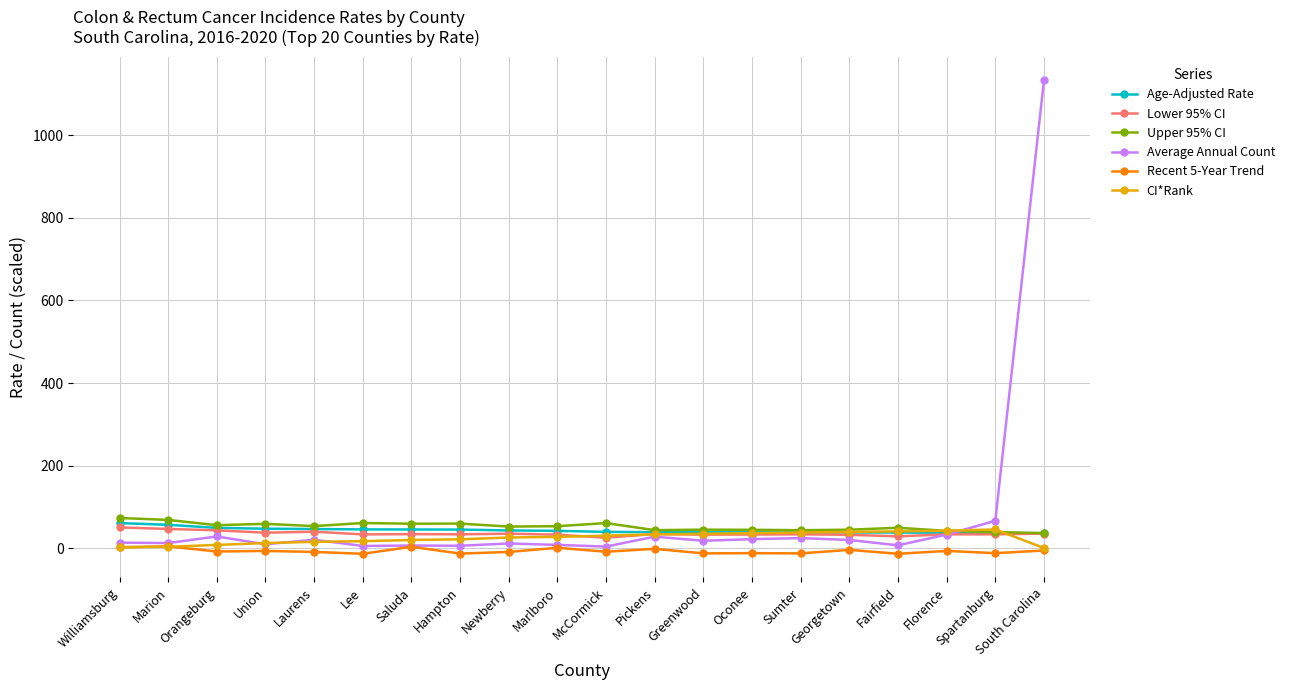

At which category is the sum across all series the highest?

South Carolina